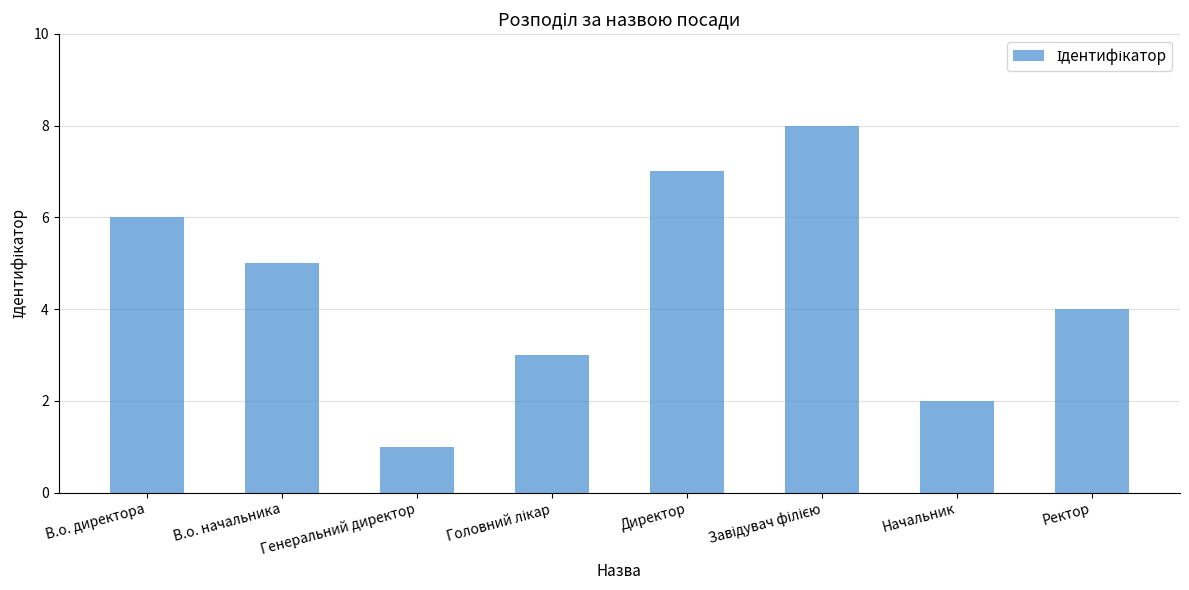

What is the label of the 5th bar from the left?

Директор